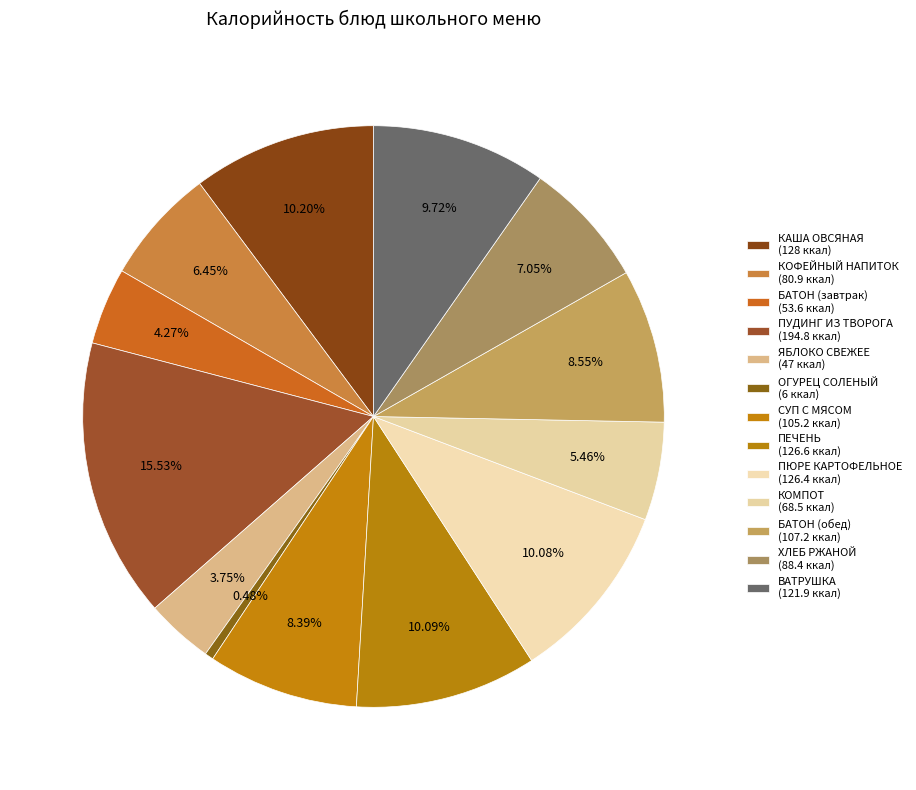

How many segments does this pie chart have?

13